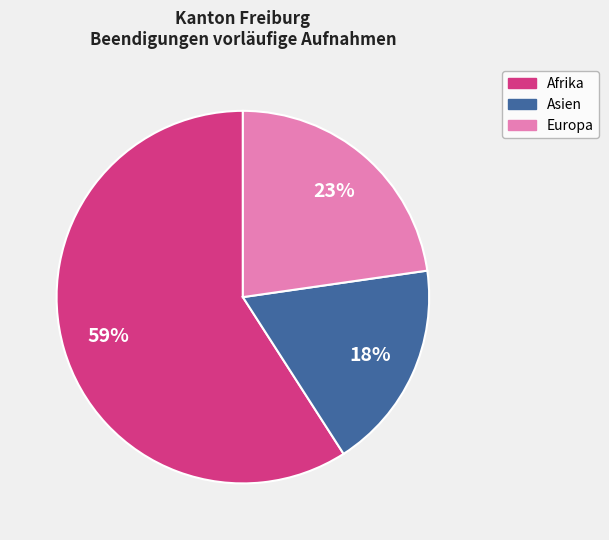

To the nearest percent, what is the average slice percentage?

33%